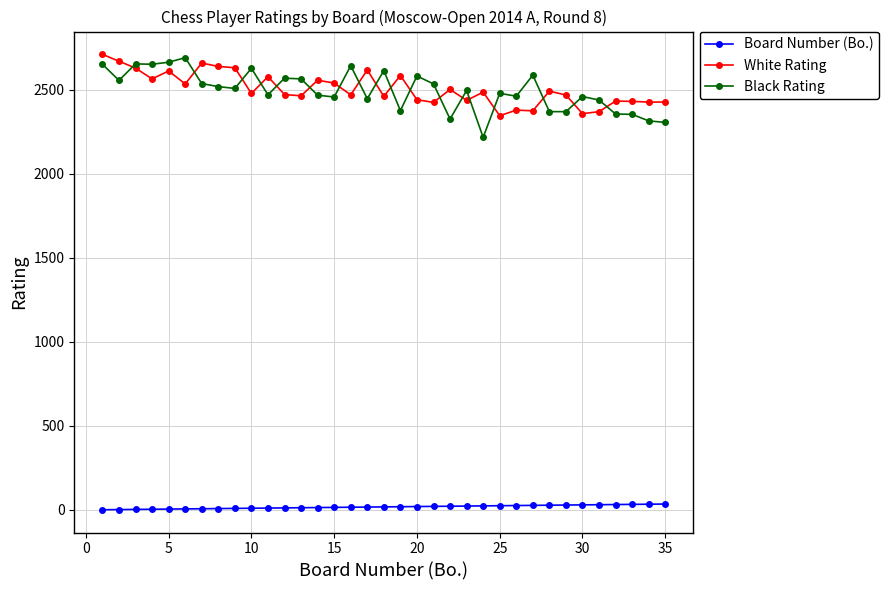

True or false: Black Rating and Board Number (Bo.) intersect in this chart.

False